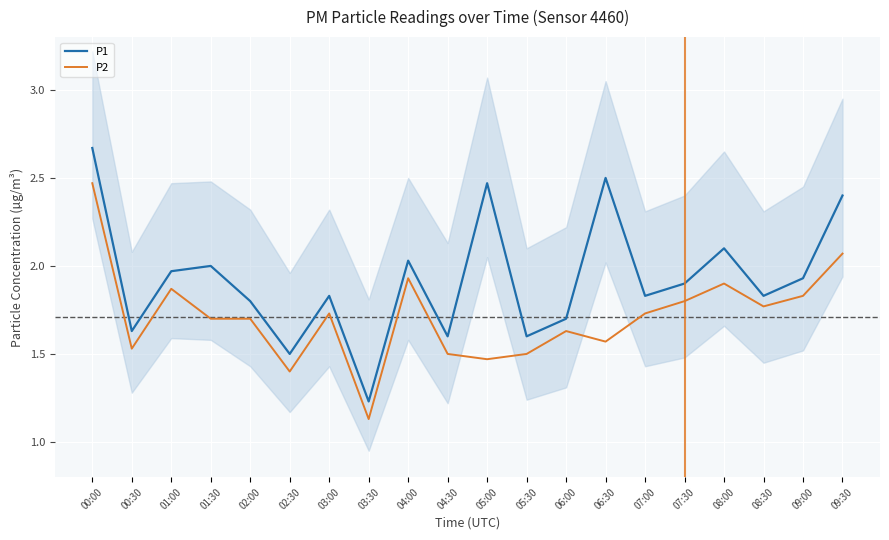

What is the difference between the second highest and second lowest values in the P1 series?

1.0